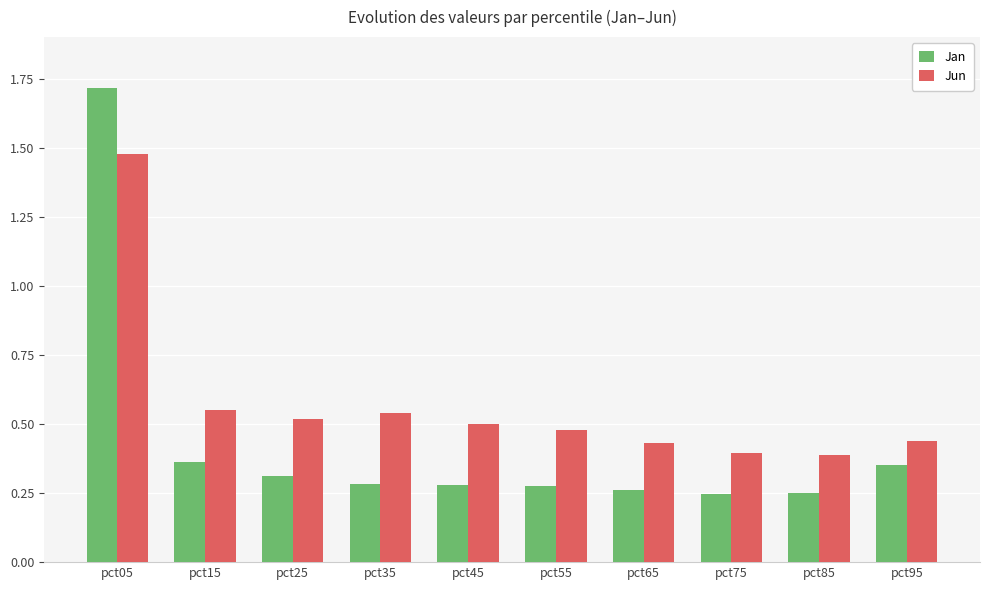

At how many categories does at least one series exceed 1?

1